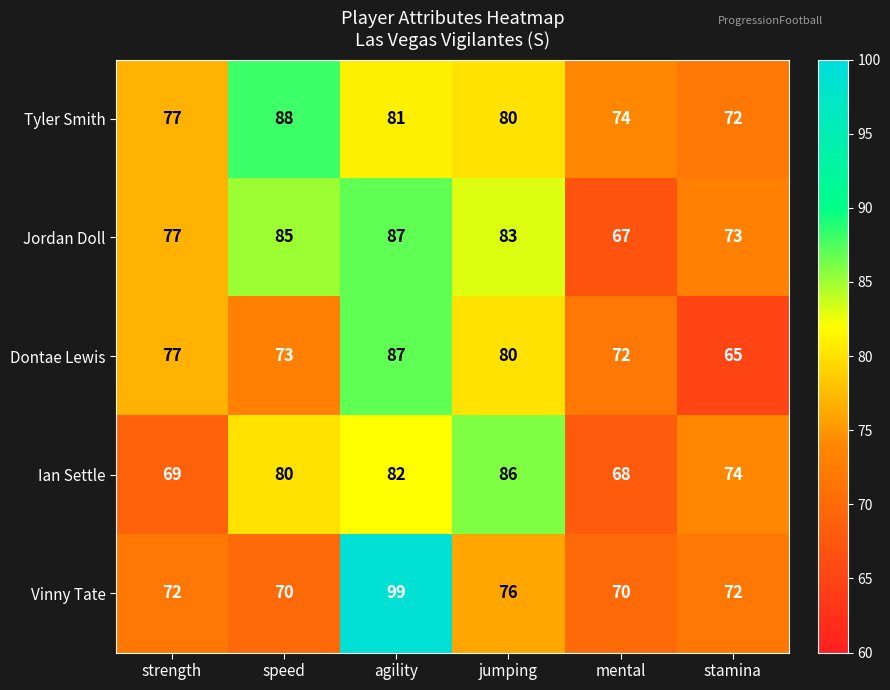

What is the sum of the Tyler Smith values at stamina and jumping?

152